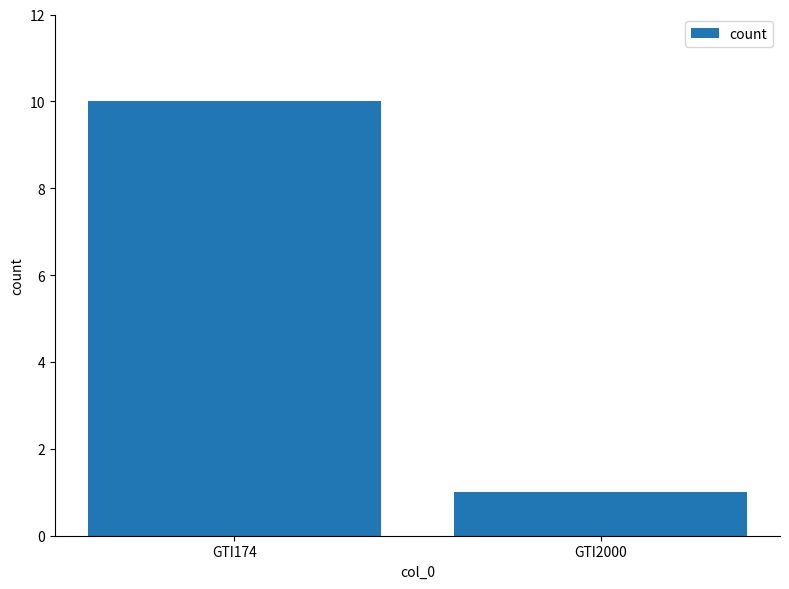

The chart shows a value of 2 at GTI2000. True or false?

False